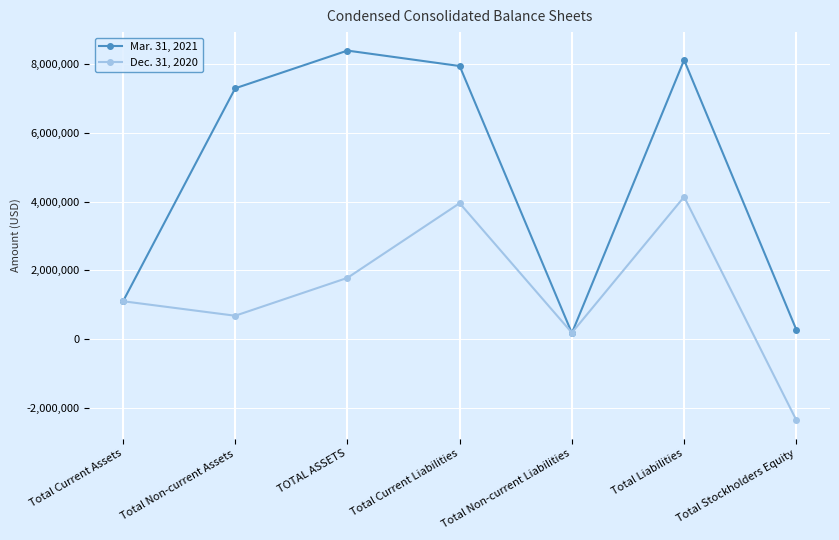

Which series ends up on top after the final intersection of Dec. 31, 2020 and Mar. 31, 2021?

Mar. 31, 2021